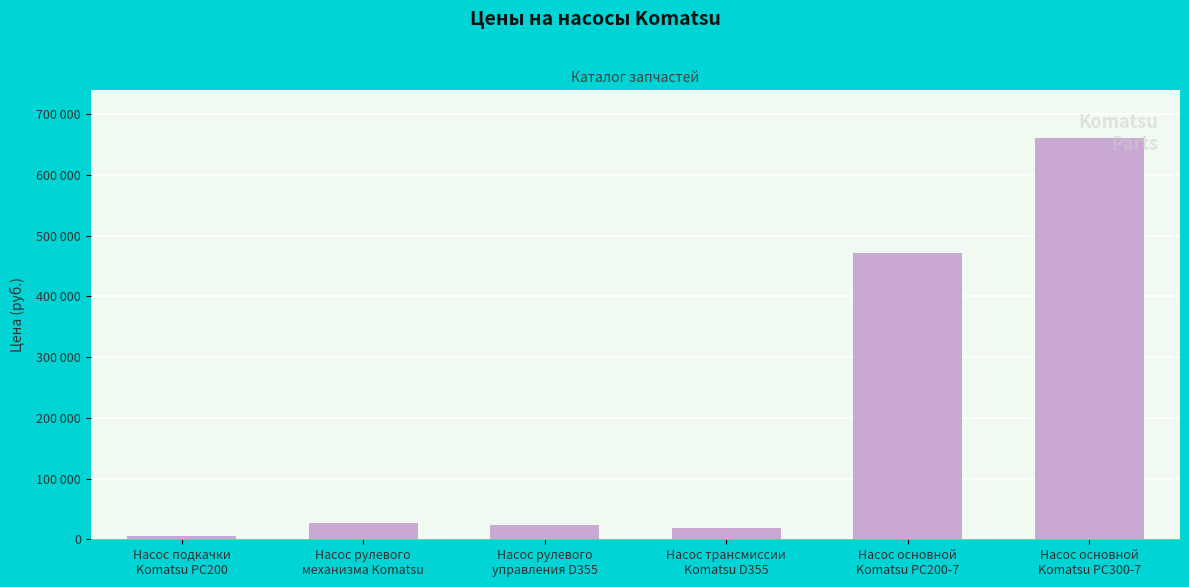

What is the approximate value at Насос основной
Komatsu PC300-7?

660360